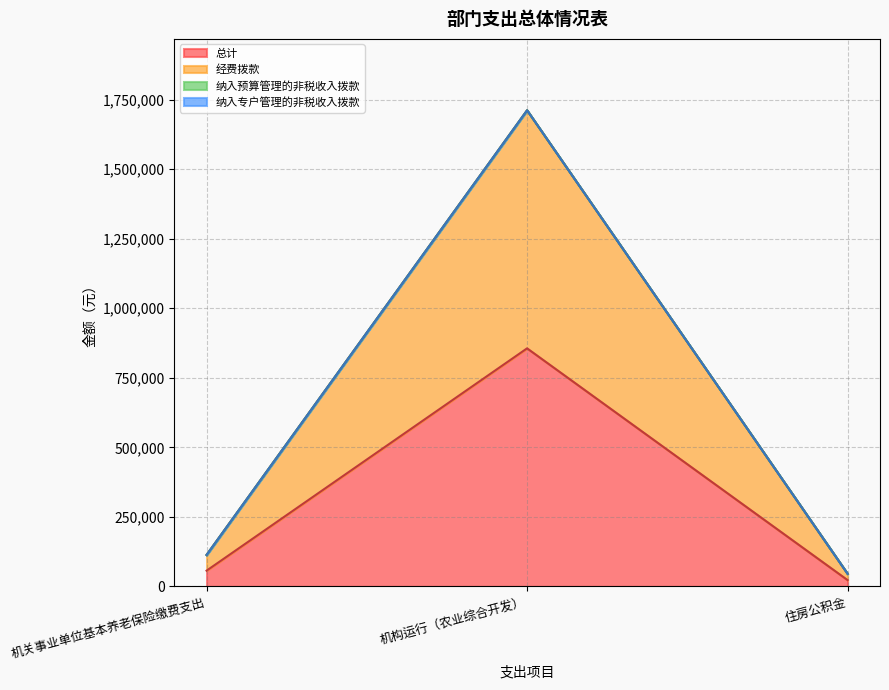

How many lines are shown in the chart?

4